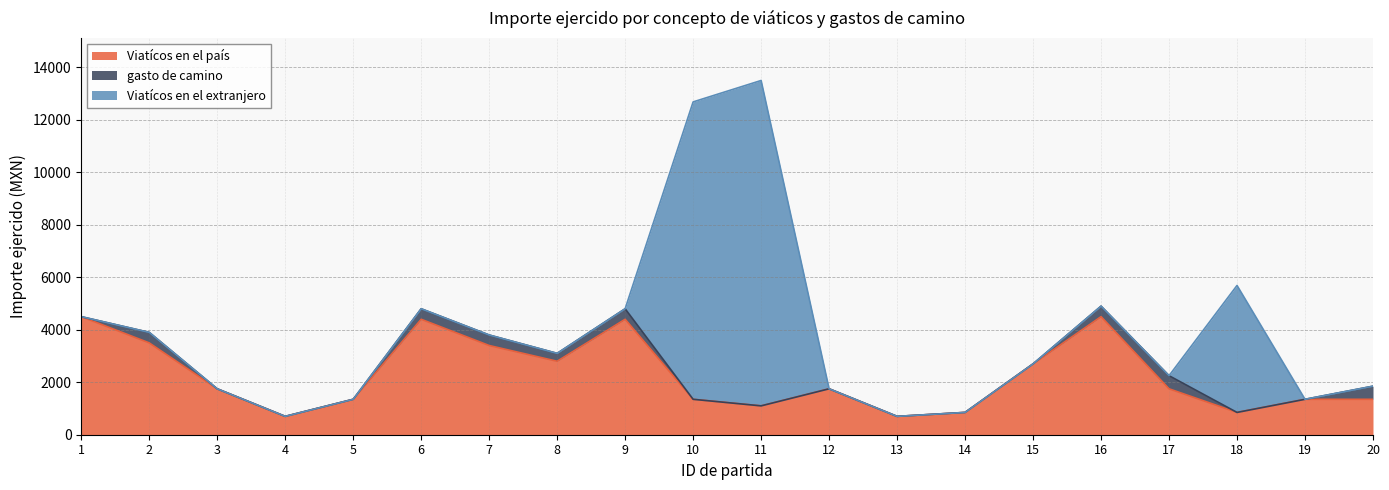

Reading right to left, extract all data points from this chart.

Viatícos en el país: 1350.0	1350.0	850.0	1750.0	4500.0	2700.0	850.0	700.0	1750.0	1100.0	1350.0	4400.0	2800.0	3400.0	4400.0	1350.0	700.0	1750.0	3500.0	4500.0
gasto de camino: 500.0	0.0	0.0	500.0	400.0	0.0	0.0	0.0	0.0	0.0	0.0	400.0	300.0	400.0	400.0	0.0	0.0	0.0	400.0	0.0
Viatícos en el extranjero: 0.0	0.0	4838.6	0.0	0.0	0.0	0.0	0.0	0.0	12400.6	11334.0	0.0	0.0	0.0	0.0	0.0	0.0	0.0	0.0	0.0